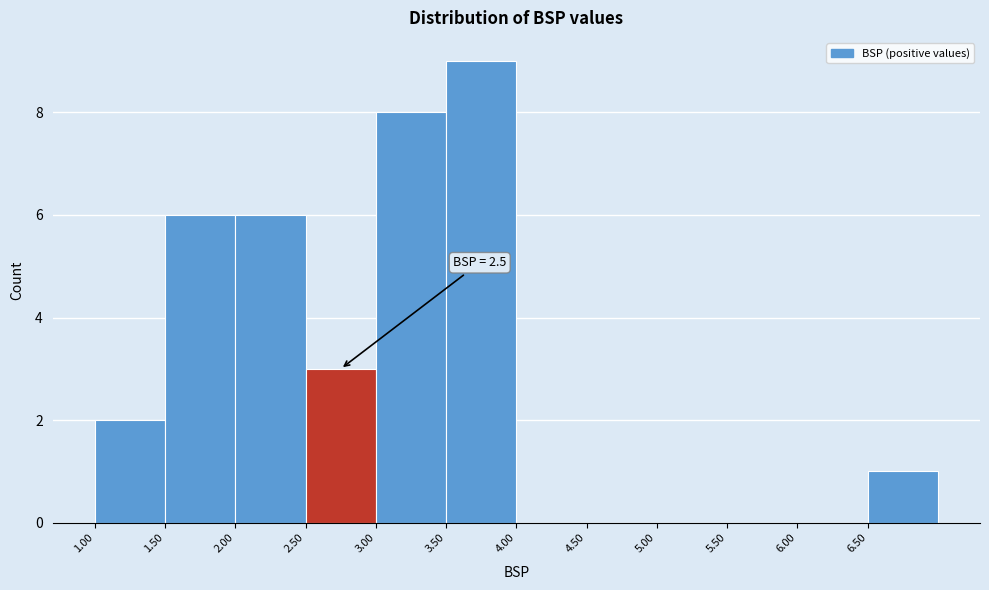

Over which range of the x-axis is the bar tallest?

3.5 to 4.0